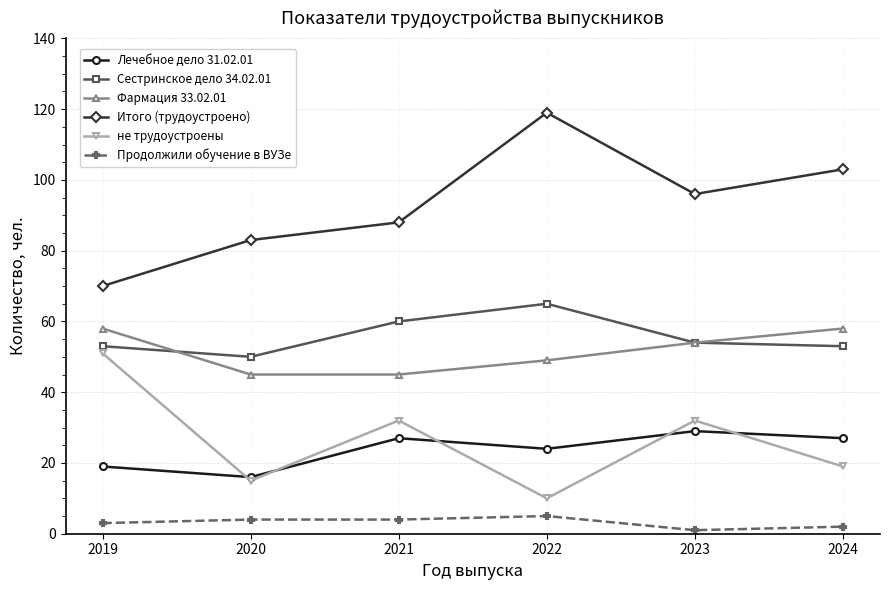

How many data points does each series have?

6